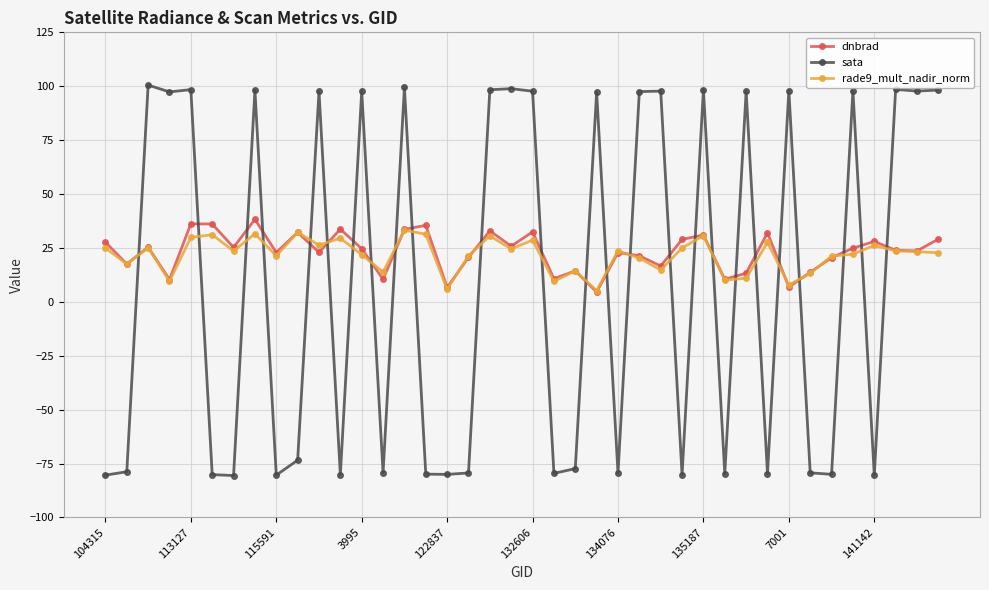

What is the highest value of the sata series?

100.5